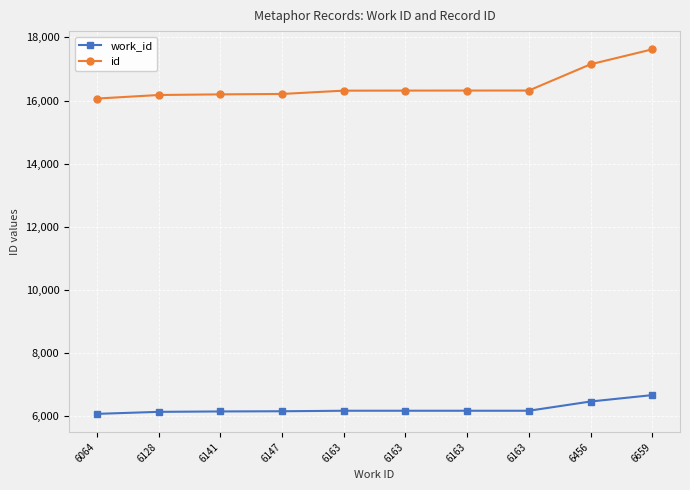

True or false: work_id and id cross at least once.

False